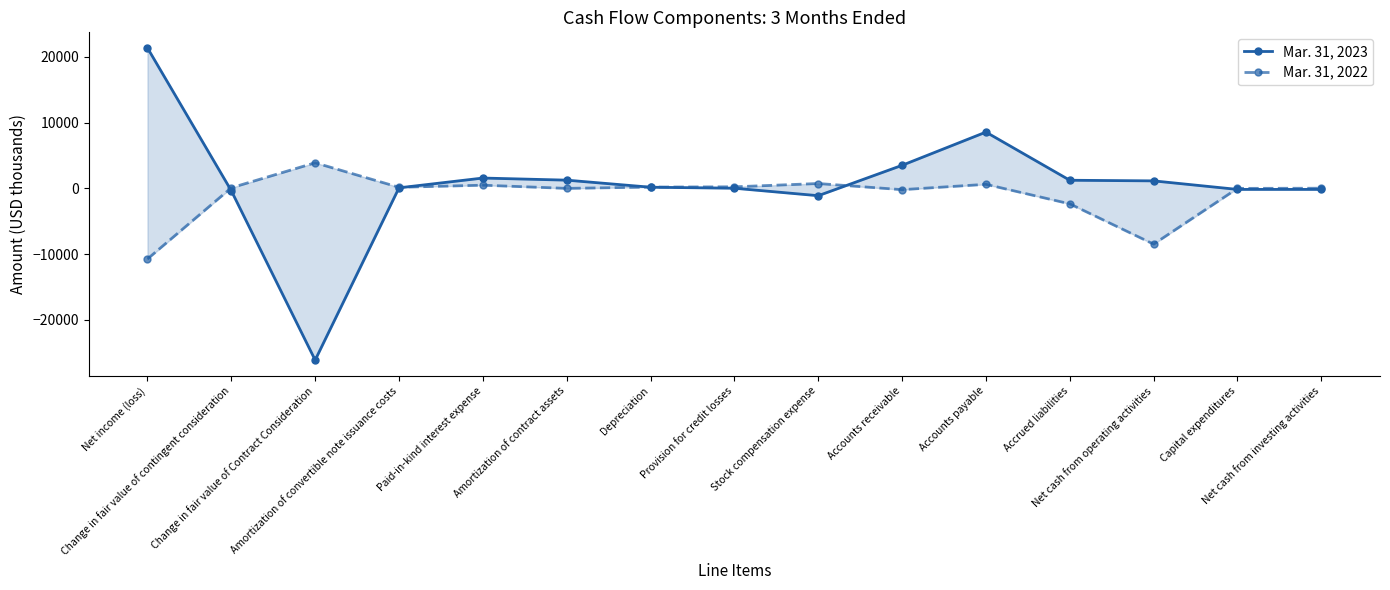

What is the value of the Mar. 31, 2022 point at the 3rd from the left?

3892